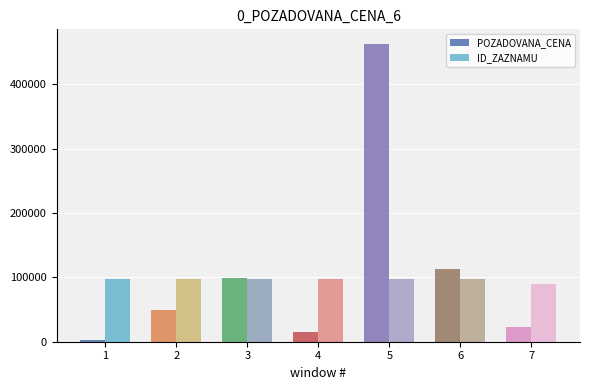

The value of ID_ZAZNAMU at 1 is 167951. True or false?

False